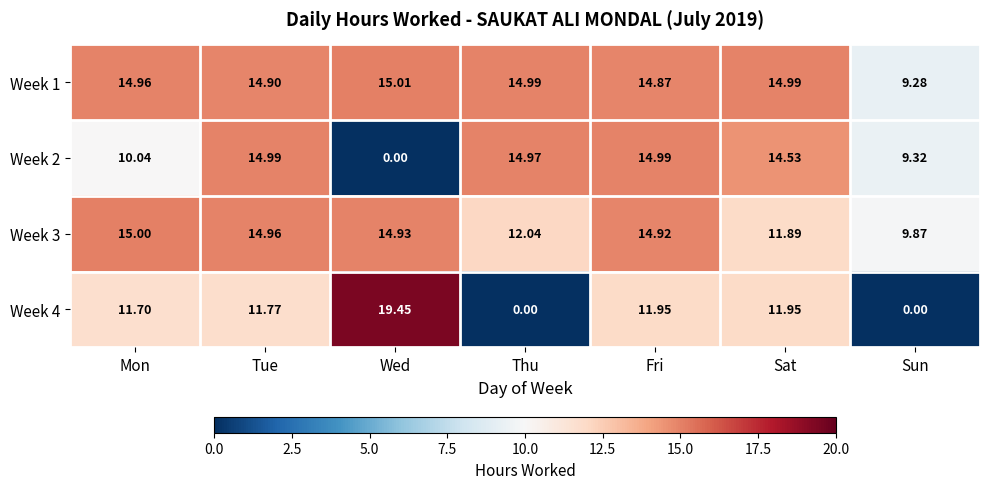

At which label does Week 1 reach its minimum?

Sun